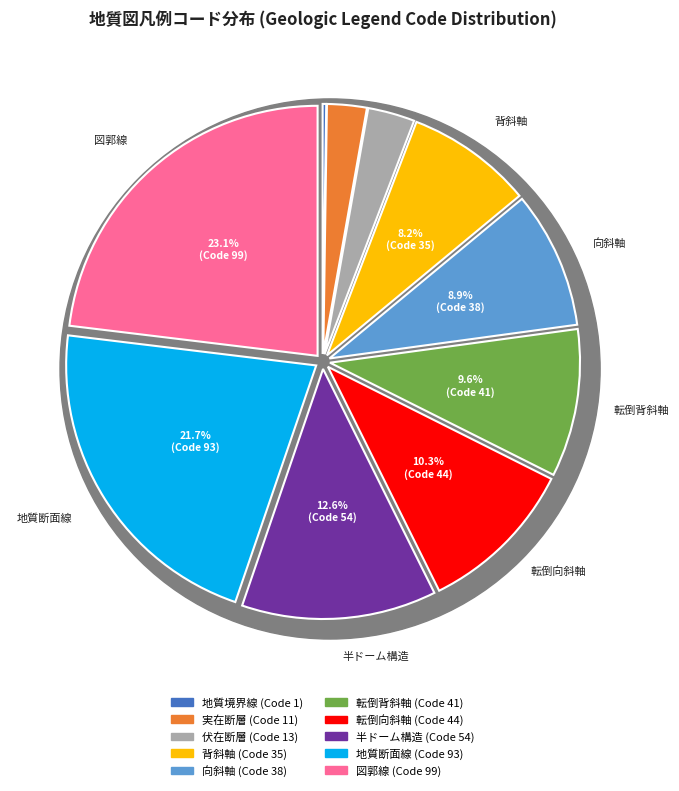

Is 向斜軸 the majority of the pie?

No